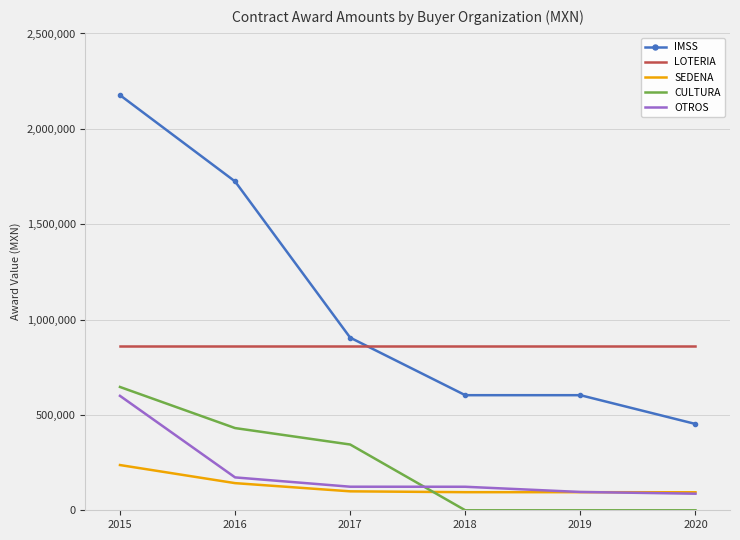

Which series changed the most between 2016 and 2020?

IMSS